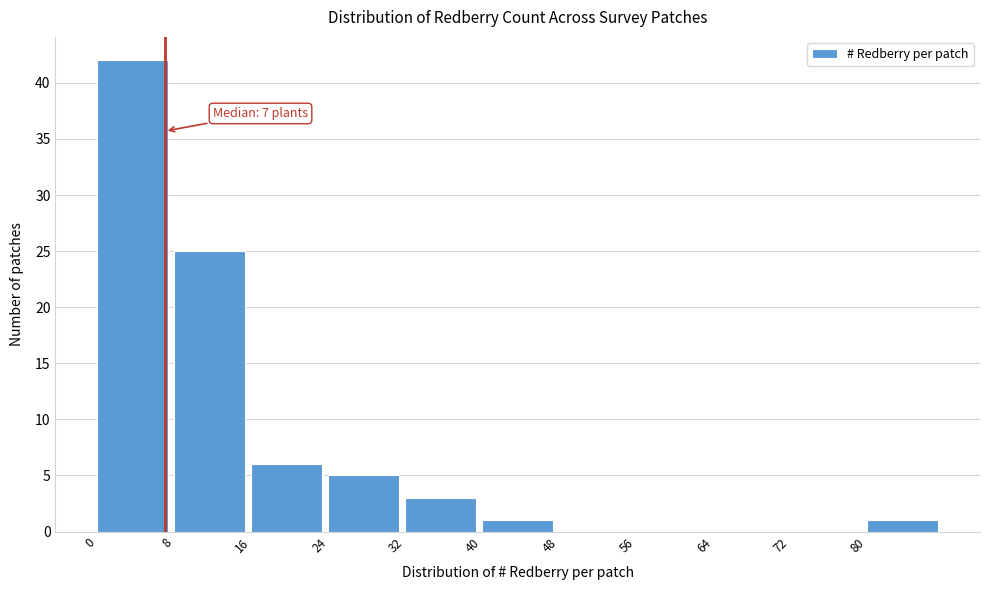

Over which range of the x-axis is the bar tallest?

0 to 8